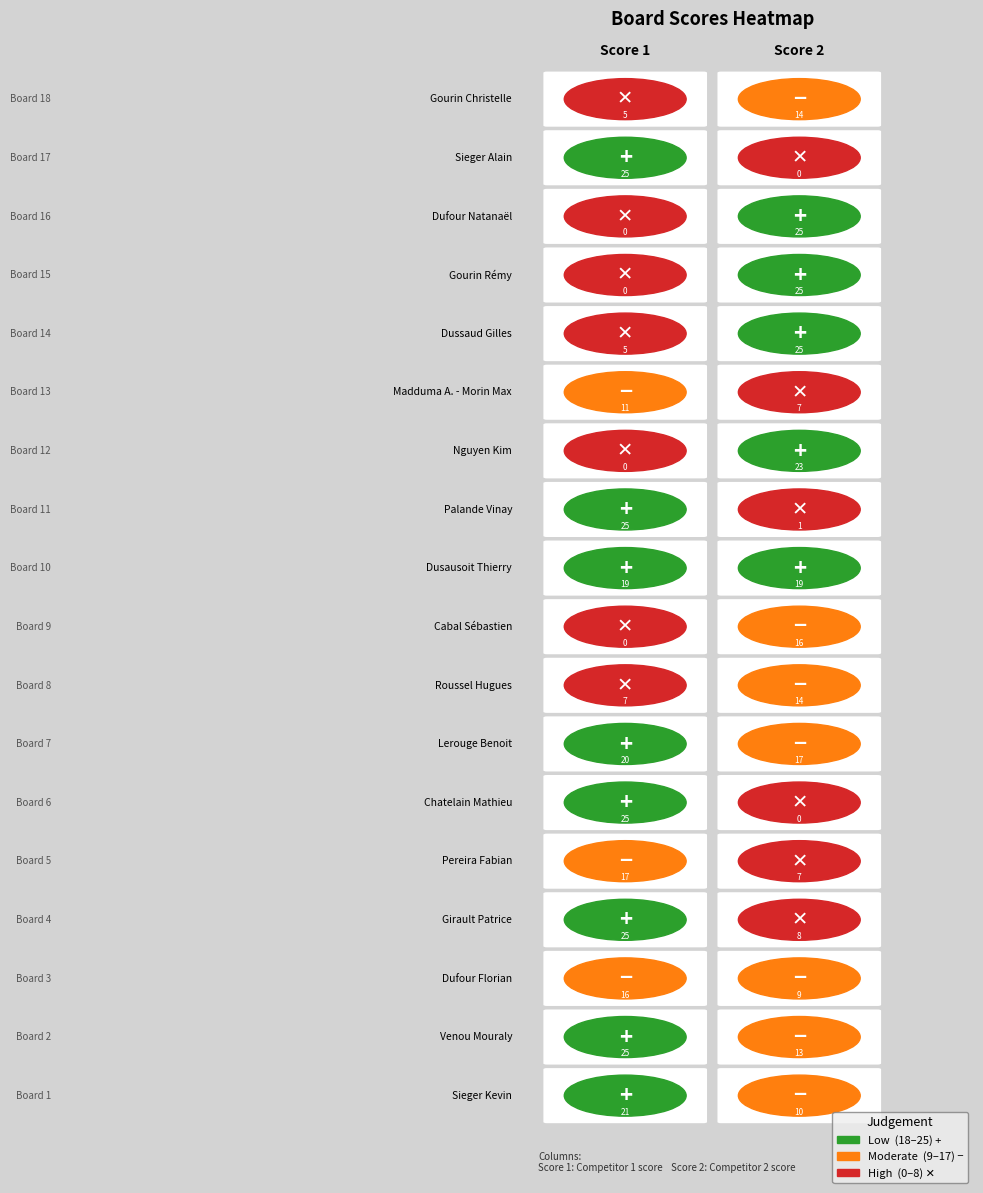

Which series changed the most between Lerouge Benoit and Palande Vinay?

Score 2